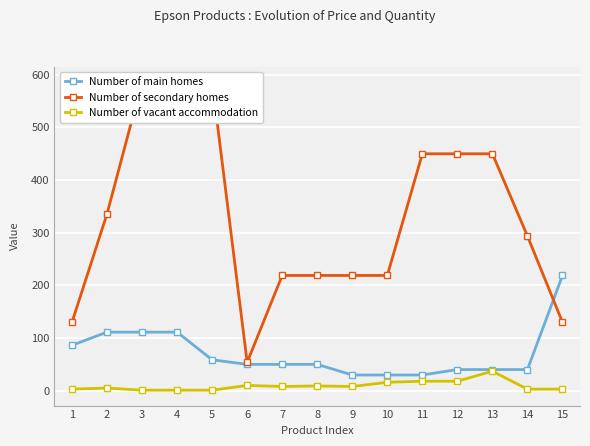

Is it true that Number of vacant accommodation equals 6.7 at 10?

False